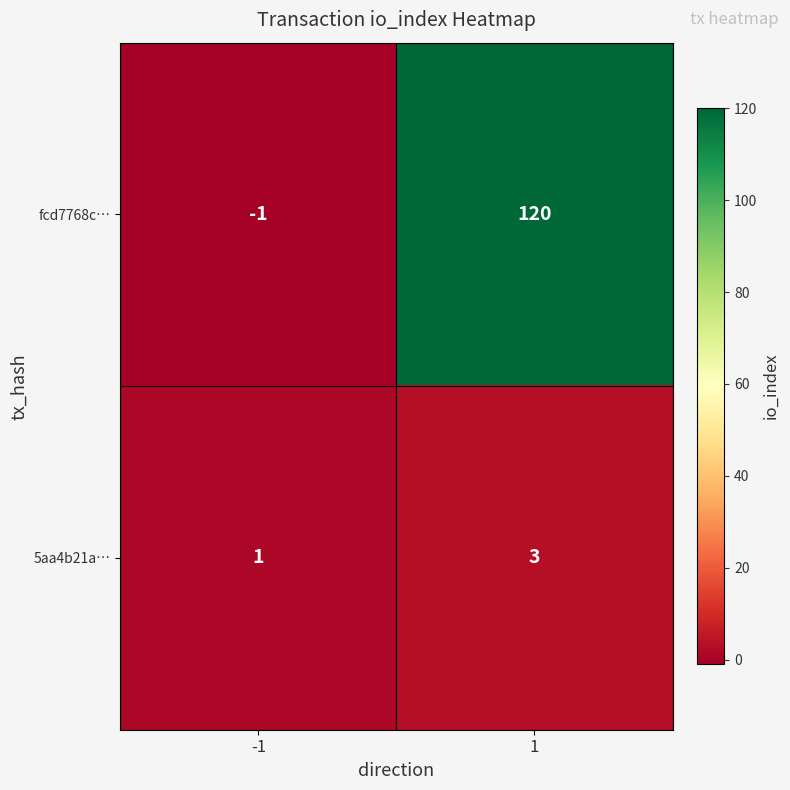

What is the average value of the fcd7768c… series?

60